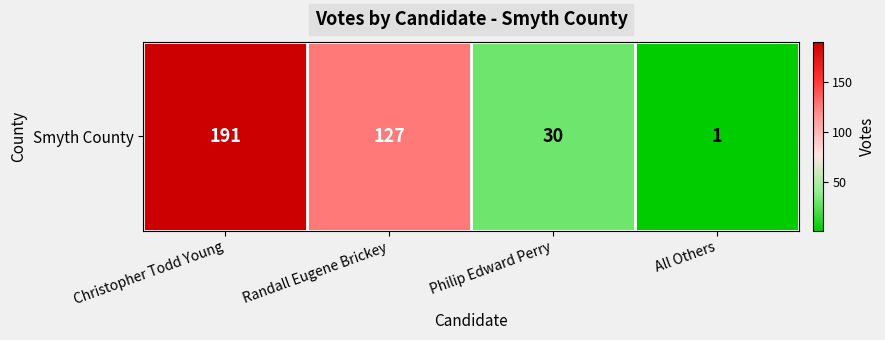

What is the greatest value displayed?

191